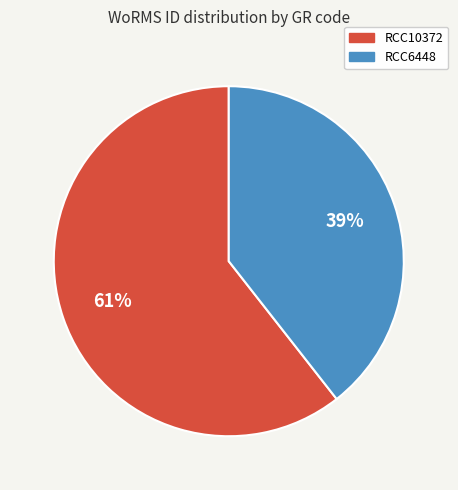

The RCC10372 slice represents 61% of the pie. True or false?

True